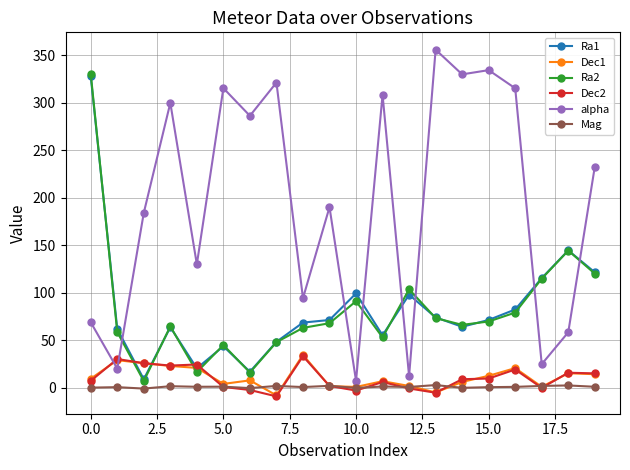

True or false: Ra2 and Mag cross at least once.

False